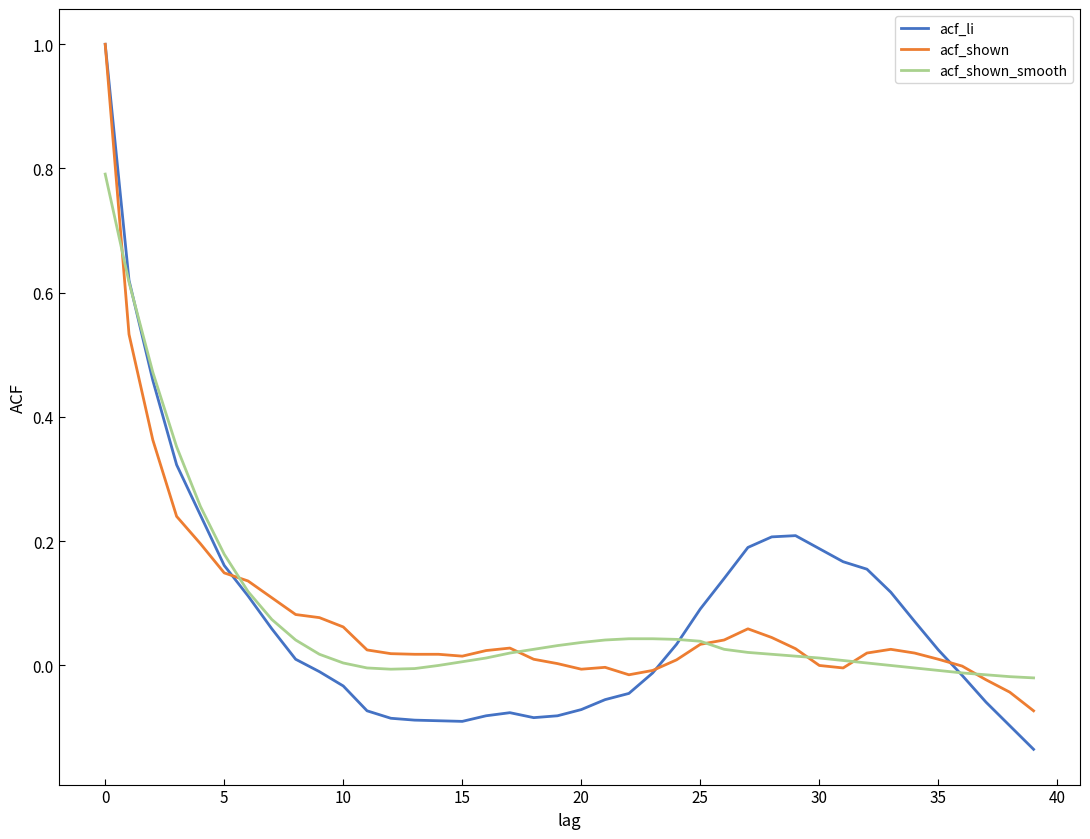

What is the greatest value displayed?

1.0